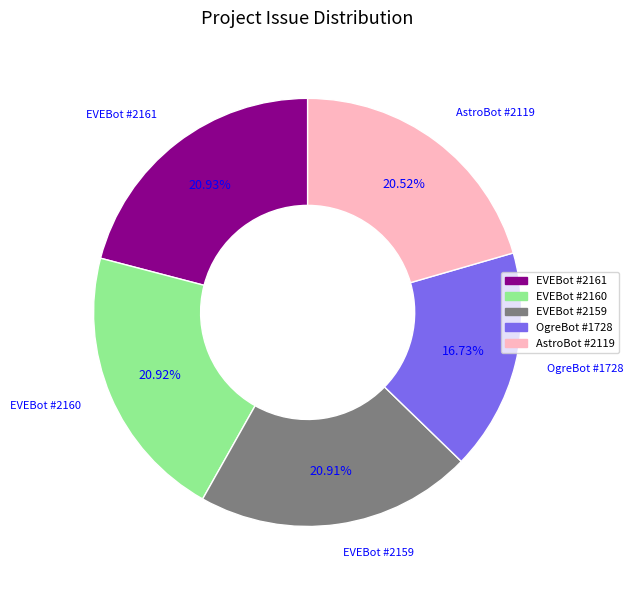

Does any single category account for the majority?

No